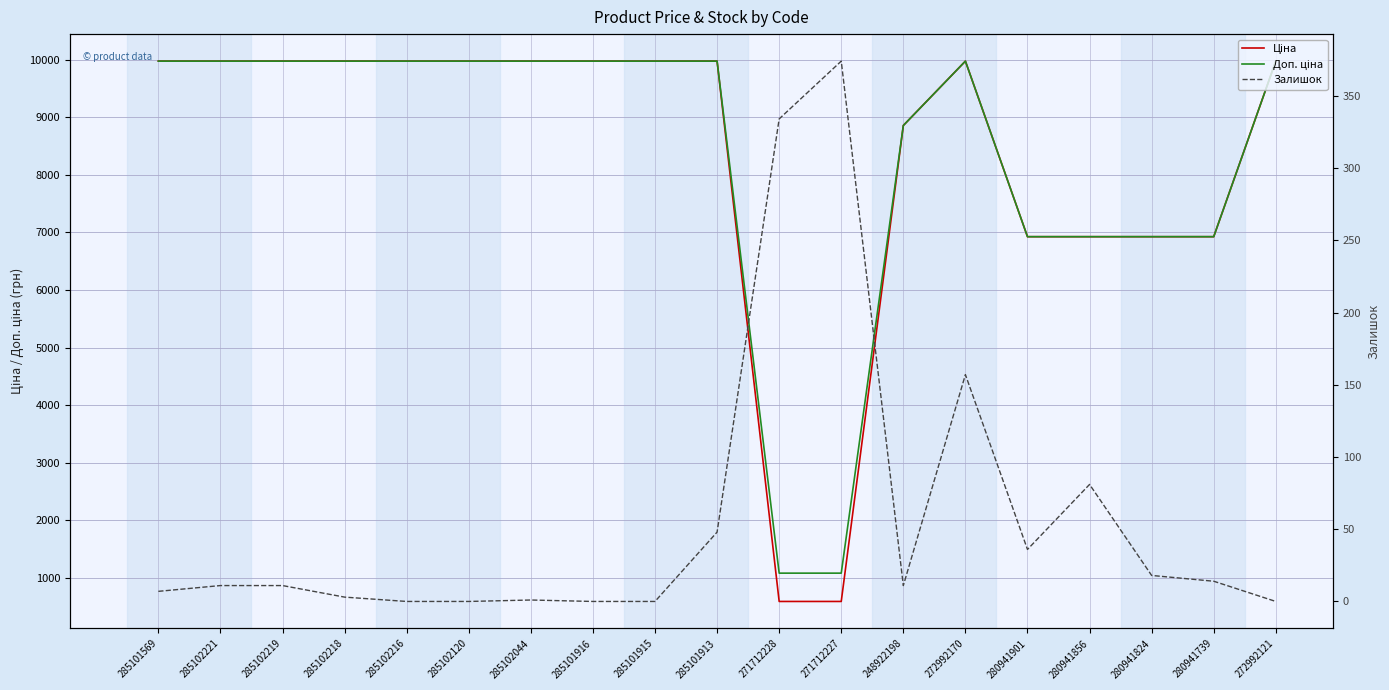

The value of Доп. ціна at 285101916 is 17351.9. True or false?

False